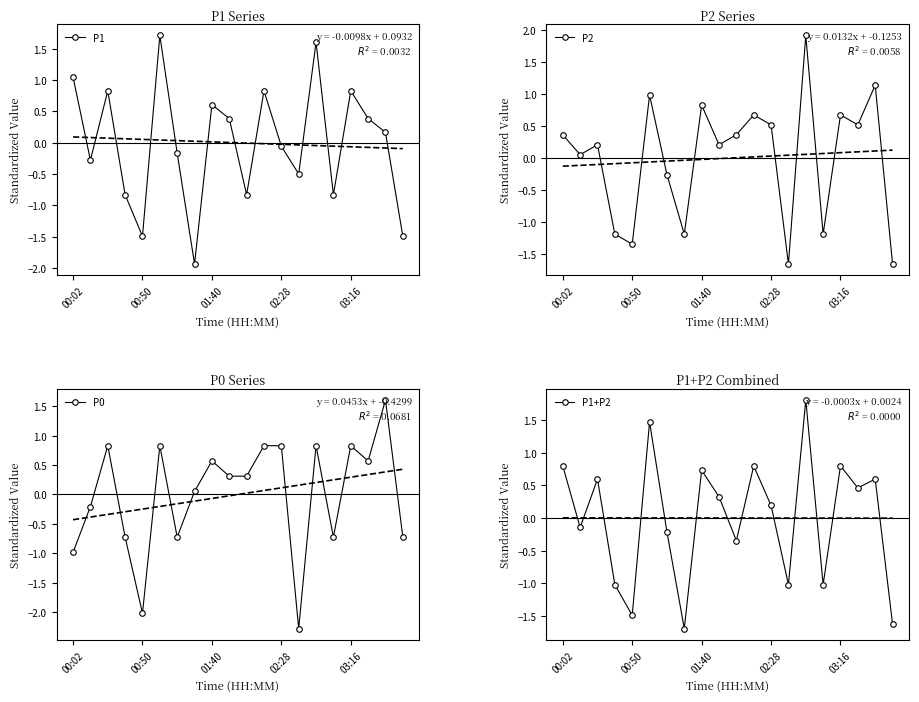

How many interior local valleys does the P1 series have?

6